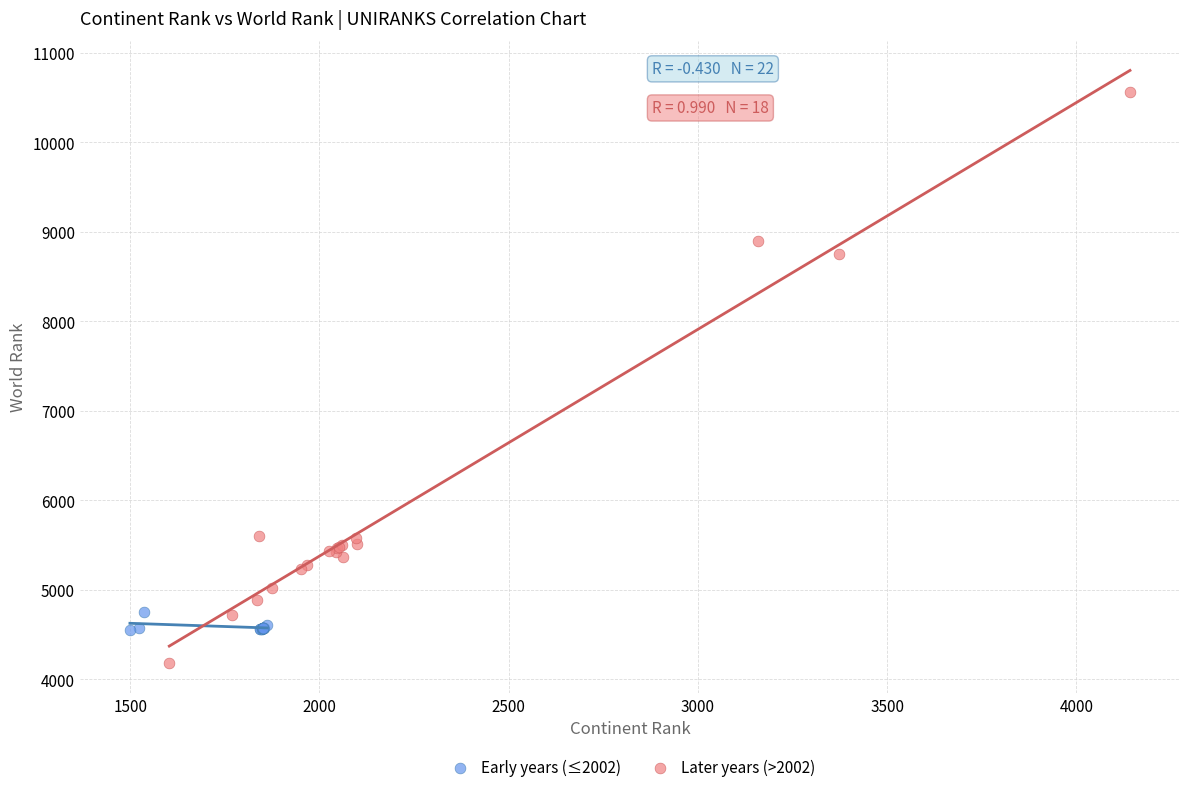

Which series contains the highest Y value?

Later years (>2002)